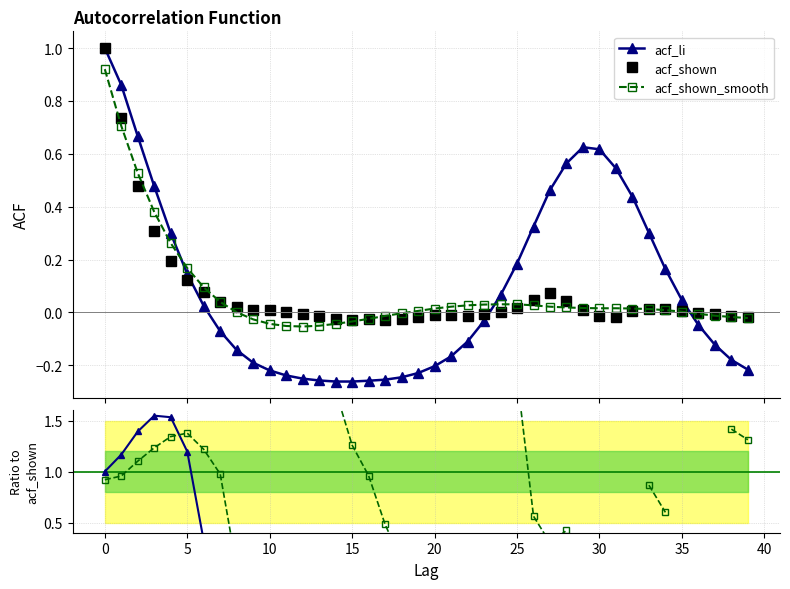

What are all the series names shown in the legend?

acf_li, acf_shown, acf_shown_smooth